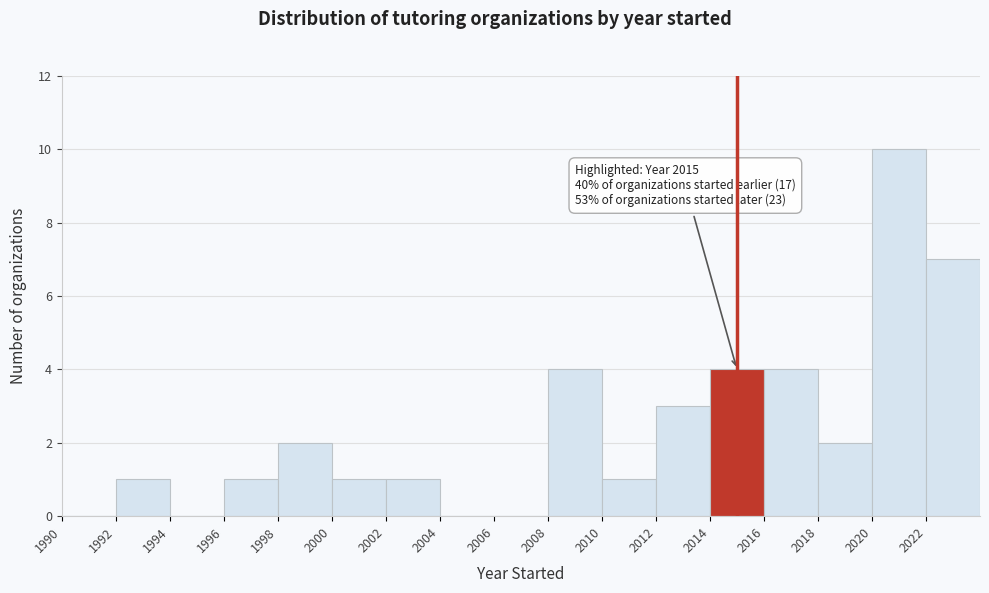

Which range on the x-axis has the tallest bar?

2020 to 2022